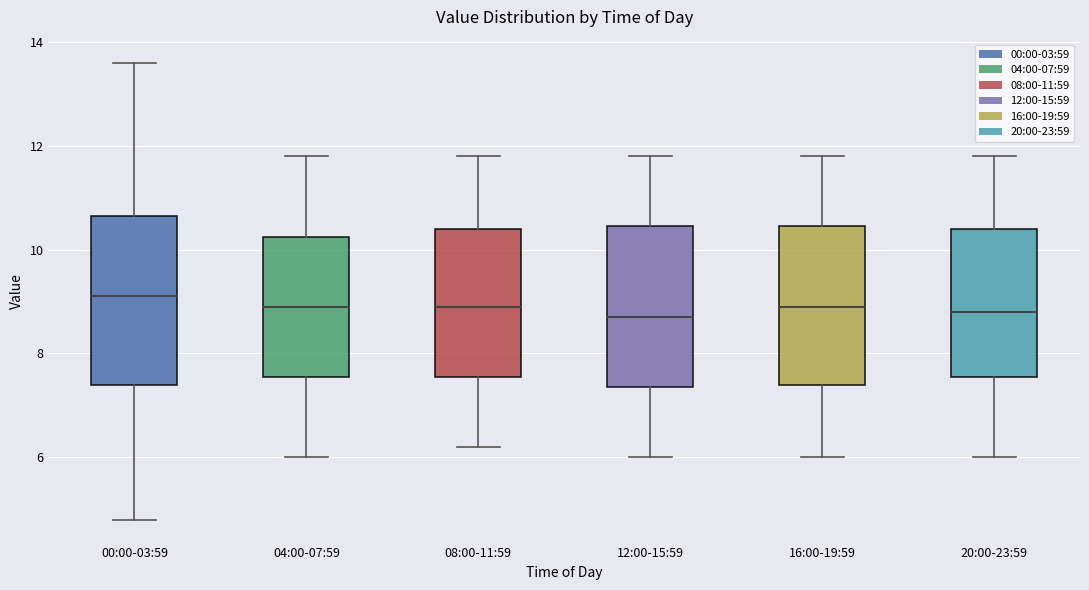

Reading left to right, read every box against the y-axis: the position of its median line, the range the box covers, and the ends of its whiskers. The values are not printed on the chart, so give them approximately, as read against the axis.

00:00-03:59: median 9.2, box 7.4 to 10.6, whiskers 4.8 to 13.6
04:00-07:59: median 9.0, box 7.6 to 10.2, whiskers 6.0 to 11.8
08:00-11:59: median 9.0, box 7.6 to 10.4, whiskers 6.2 to 11.8
12:00-15:59: median 8.8, box 7.4 to 10.4, whiskers 6.0 to 11.8
16:00-19:59: median 9.0, box 7.4 to 10.4, whiskers 6.0 to 11.8
20:00-23:59: median 8.8, box 7.6 to 10.4, whiskers 6.0 to 11.8